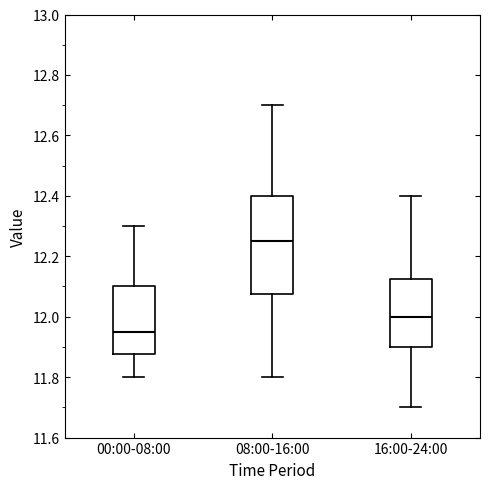

Reading left to right, read every box against the y-axis: the position of its median line, the range the box covers, and the ends of its whiskers. The values are not printed on the chart, so give them approximately, as read against the axis.

00:00-08:00: median 11.96, box 11.88 to 12.10, whiskers 11.80 to 12.30
08:00-16:00: median 12.26, box 12.08 to 12.40, whiskers 11.80 to 12.70
16:00-24:00: median 12.00, box 11.90 to 12.12, whiskers 11.70 to 12.40